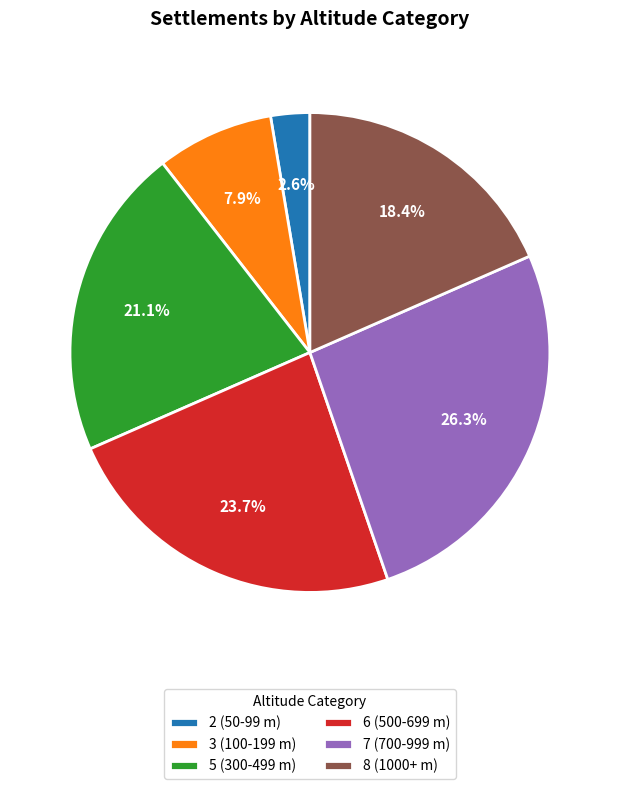

Rank the categories by value from highest to lowest.

7 (700-999 m), 6 (500-699 m), 5 (300-499 m), 8 (1000+ m), 3 (100-199 m), 2 (50-99 m)